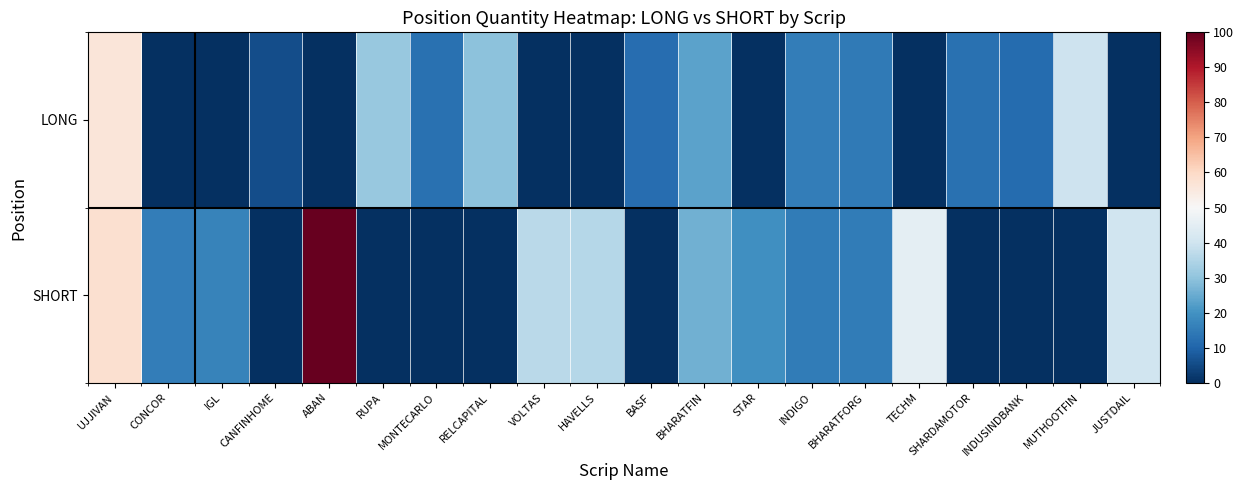

At how many categories does at least one series exceed 31?

7